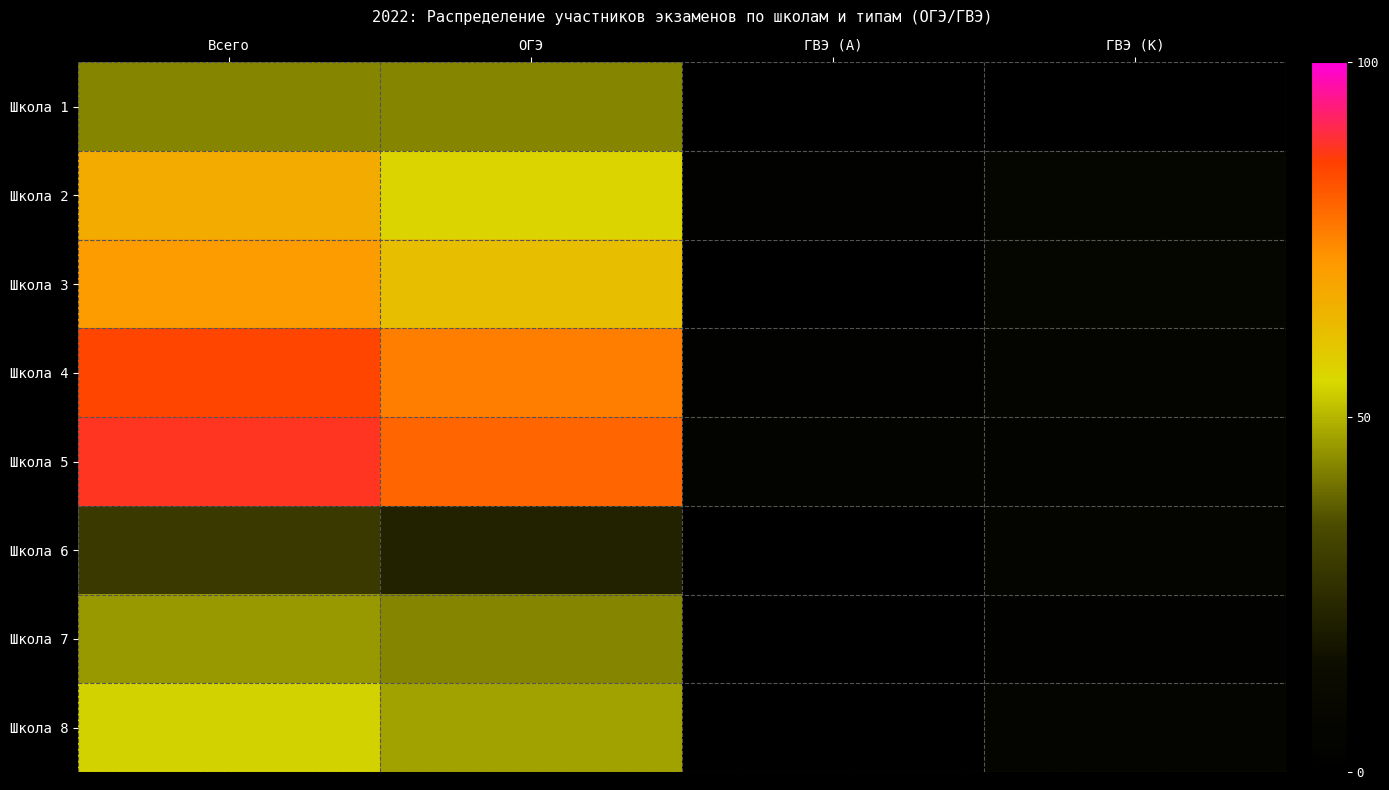

At which category is the sum across all series the highest?

Всего